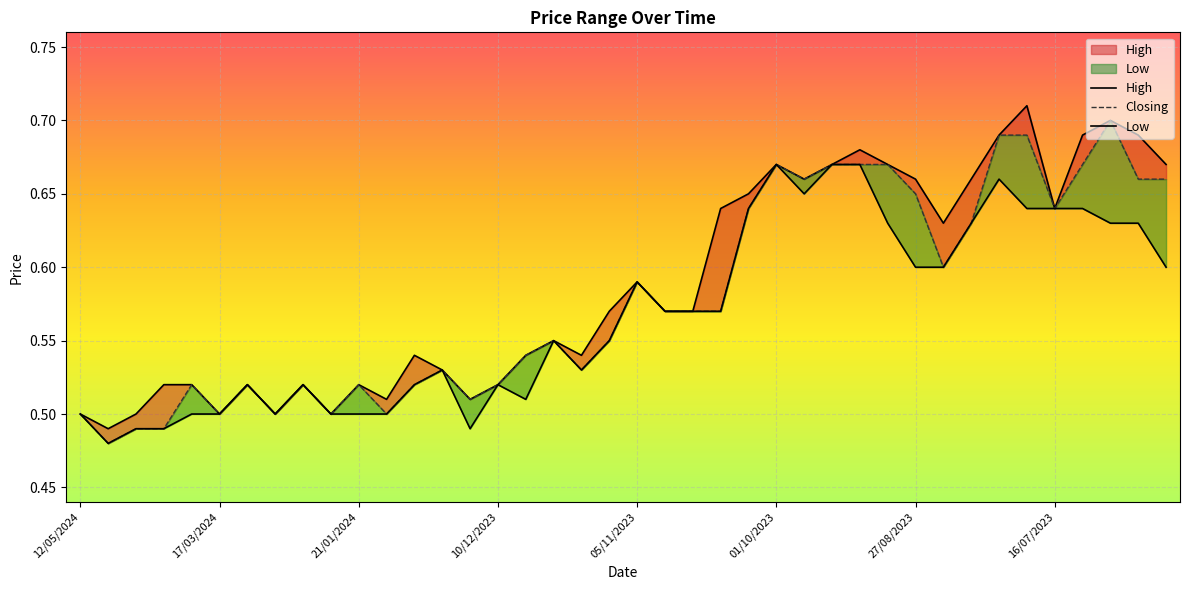

Is the value of Low at 12/05/2024 greater than the value of High at 07/01/2024?

No